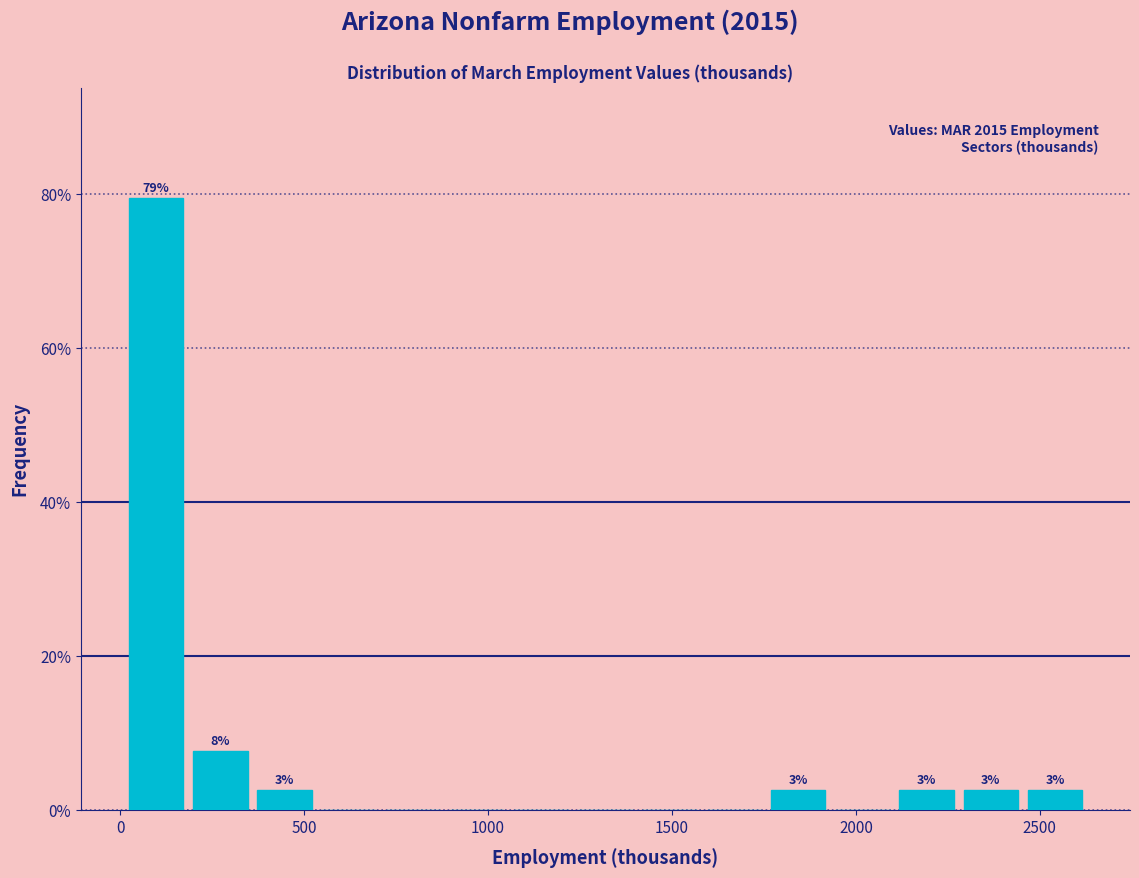

Read against the x-axis, roughly where is the centre of the tallest bar?

100